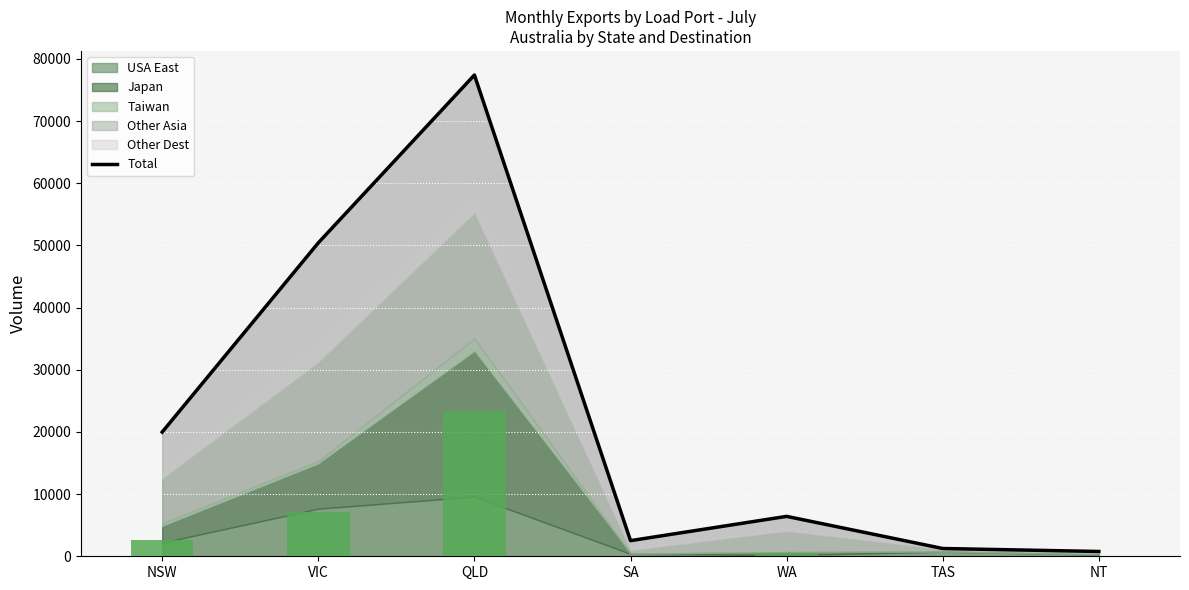

What is the ratio of the value at QLD to the value at SA?

30.8